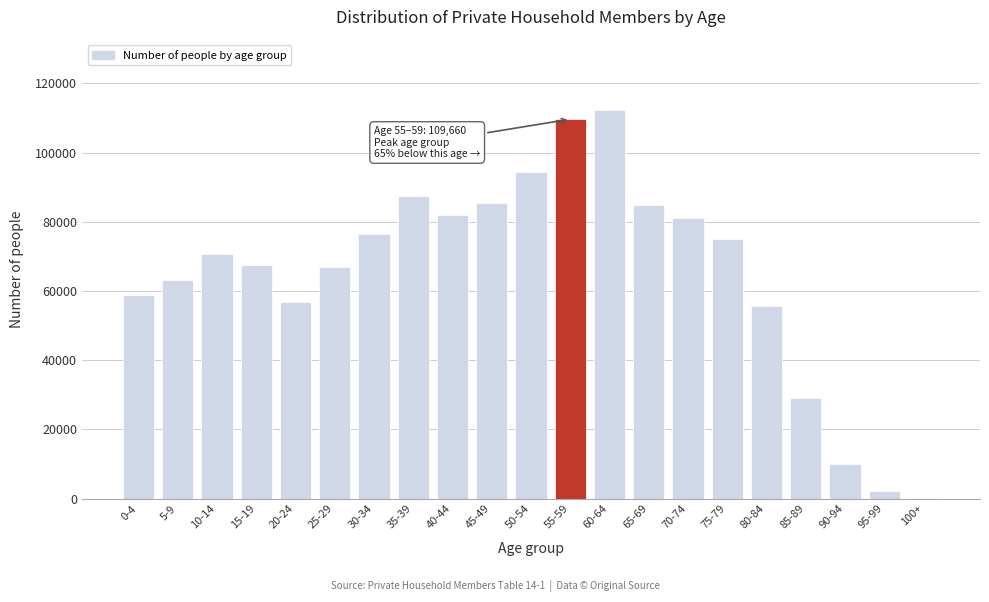

What is the sum of all values?

1369479